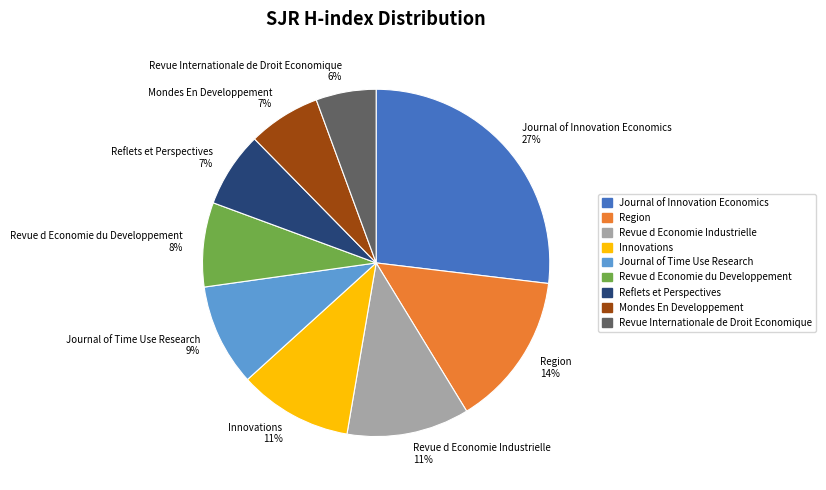

Which category has the smallest portion of the pie?

Revue Internationale de Droit Economique